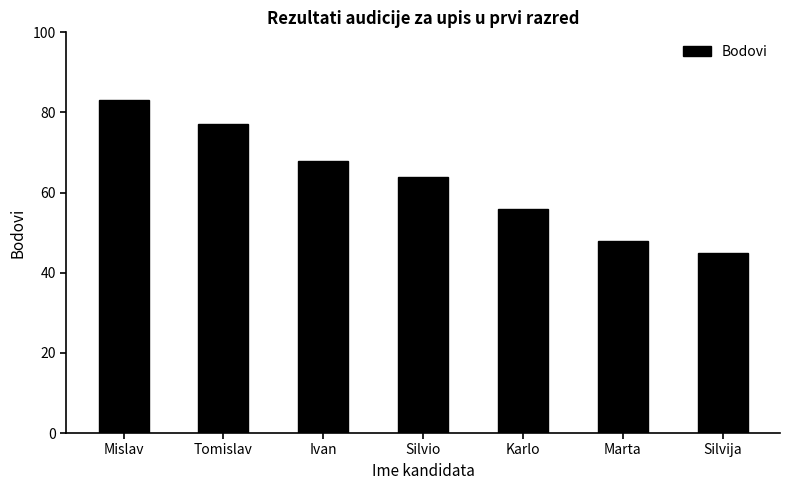

Which category has the highest value across all series?

Mislav